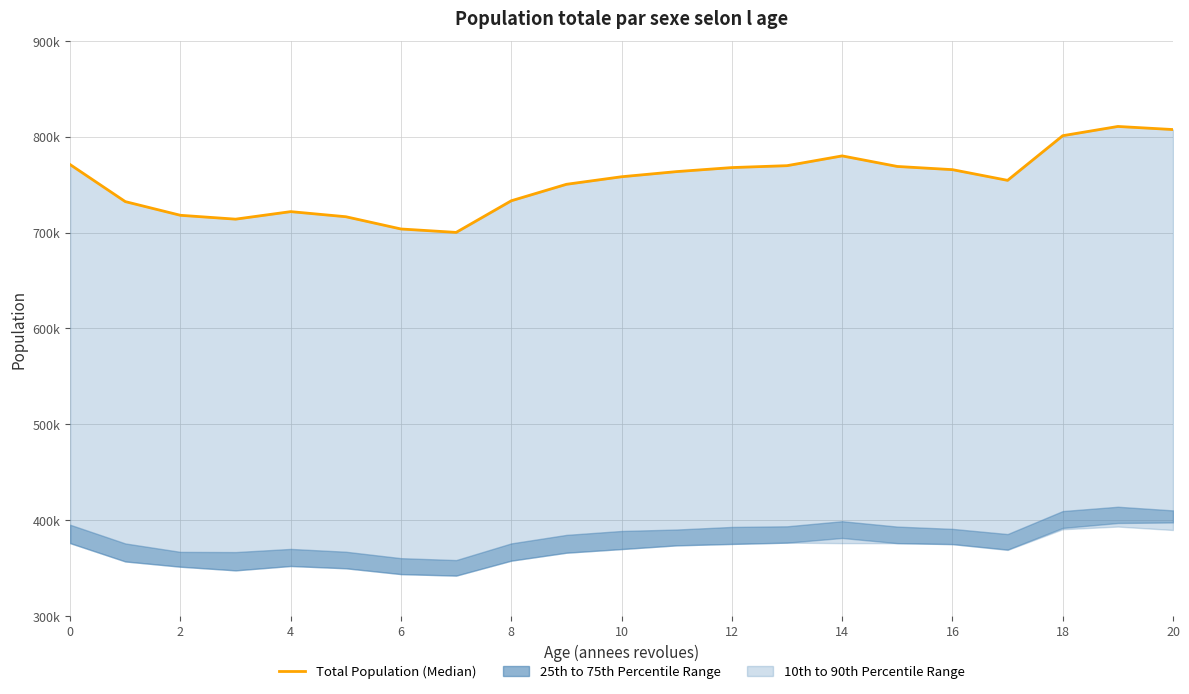

How many lines are shown in the chart?

1